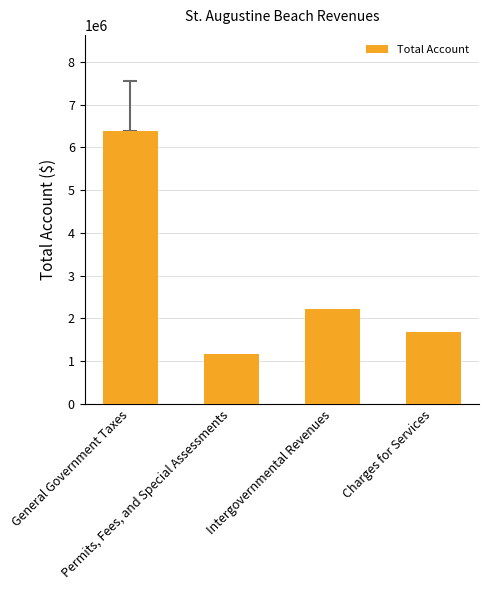

Reading left to right, list all the values displayed in this chart.

6390872	1160732	2225859	1679625